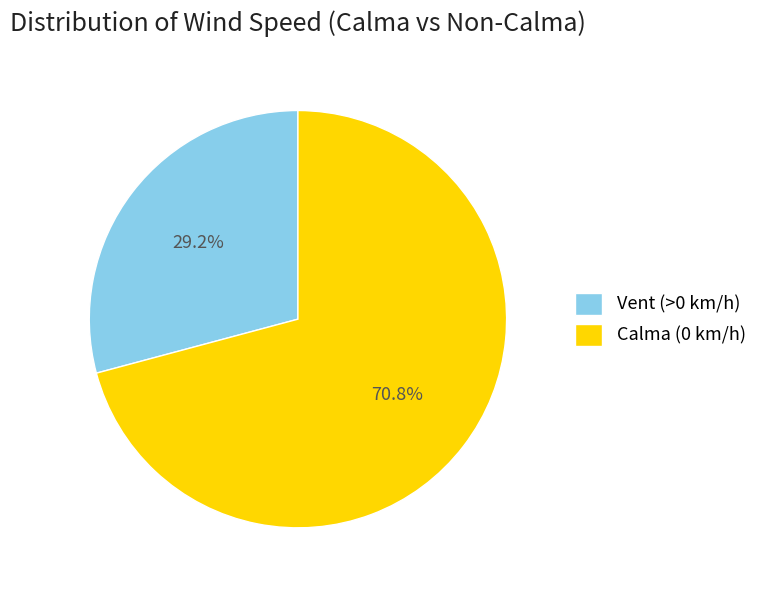

The Vent (>0 km/h) slice represents 43% of the pie. True or false?

False